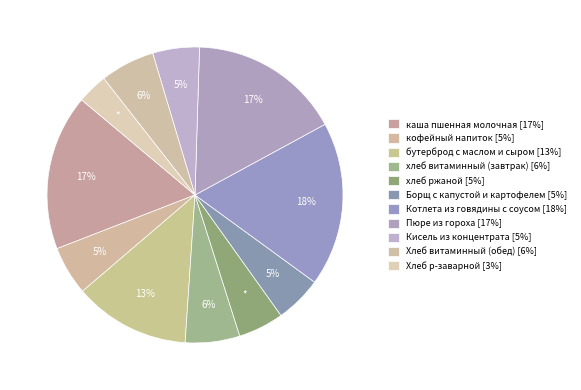

How many segments does this pie chart have?

11